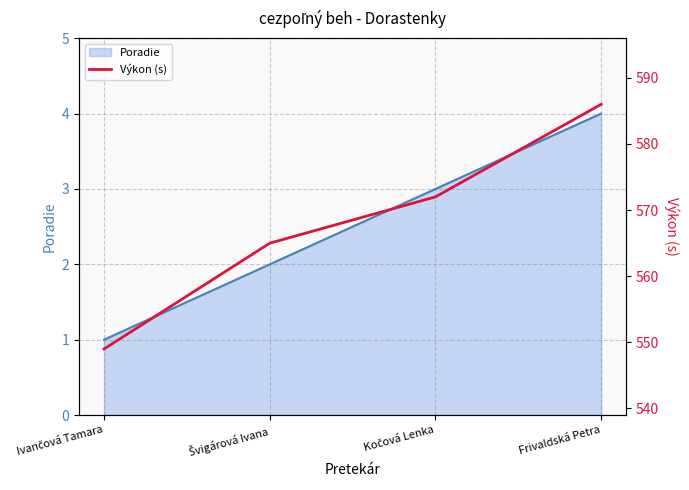

What is the minimum value shown in the chart?

549